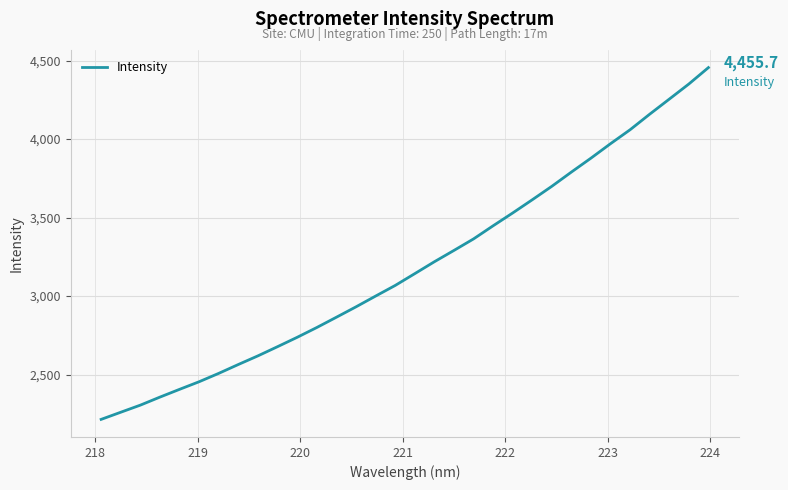

What is the greatest value displayed?

4455.7